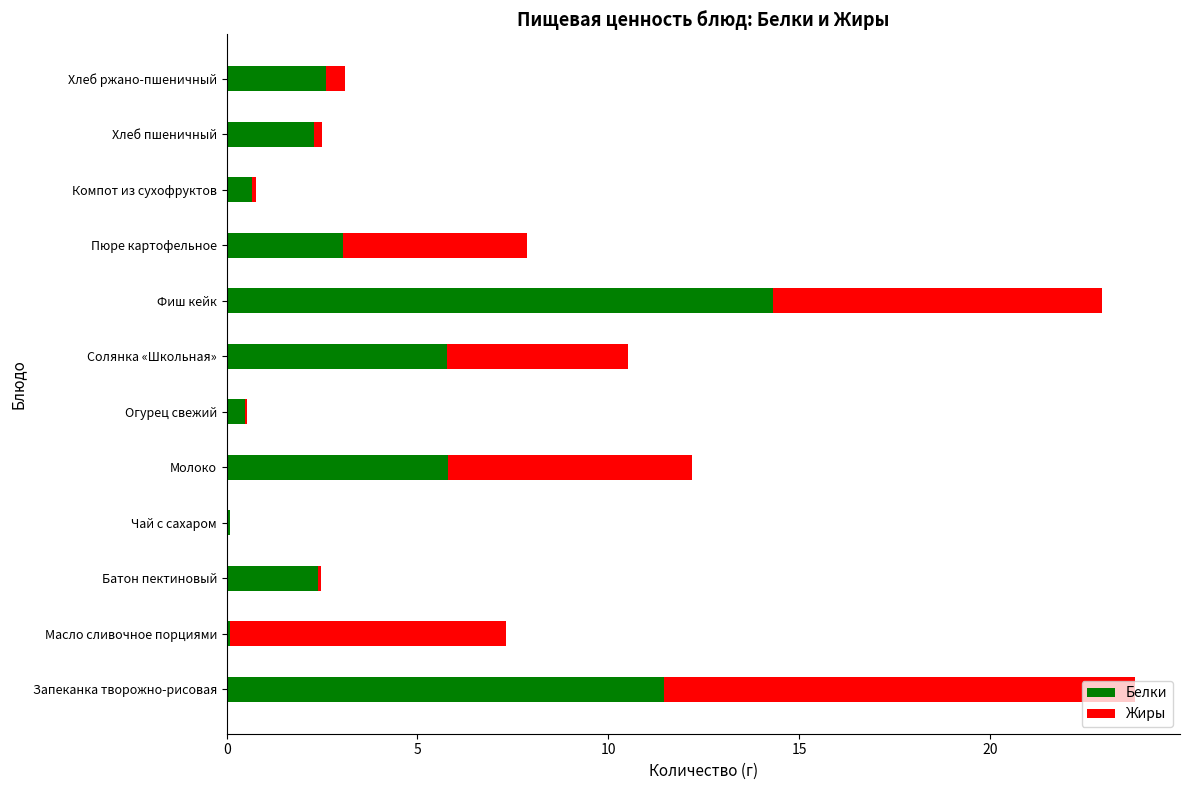

True or false: Белки has a value of 5.8 at Молоко.

True